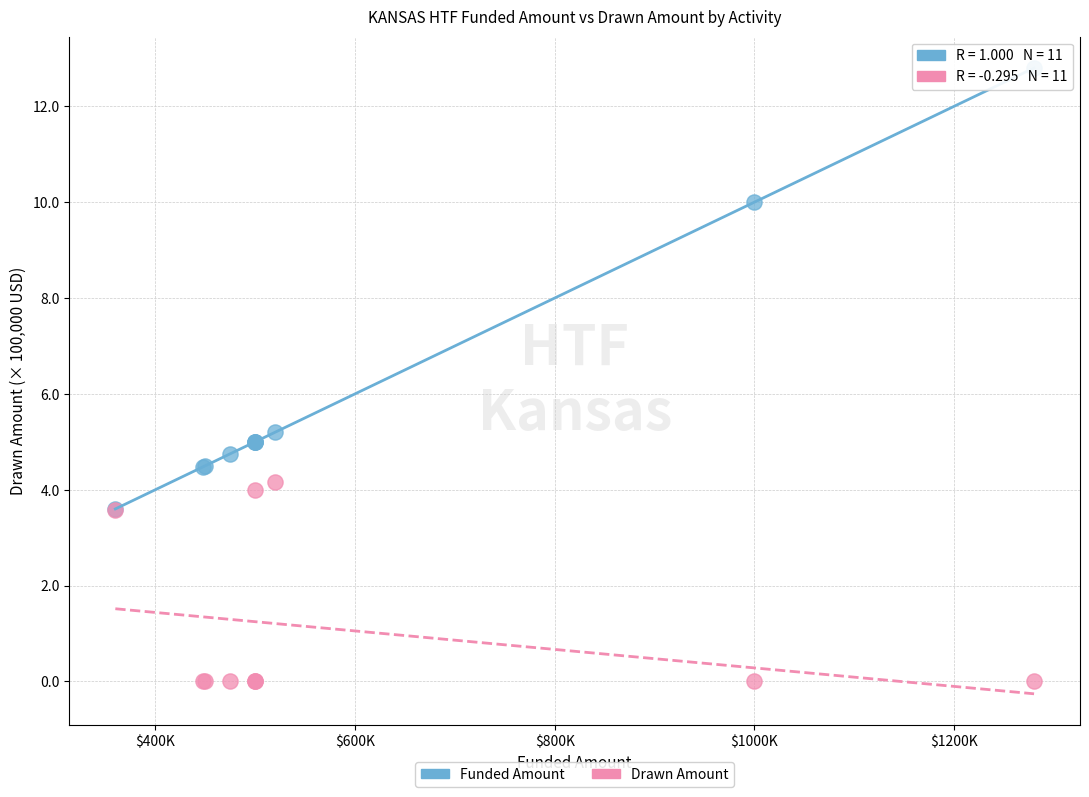

In the Funded Amount series, what Y value is closest to 8?

10.0